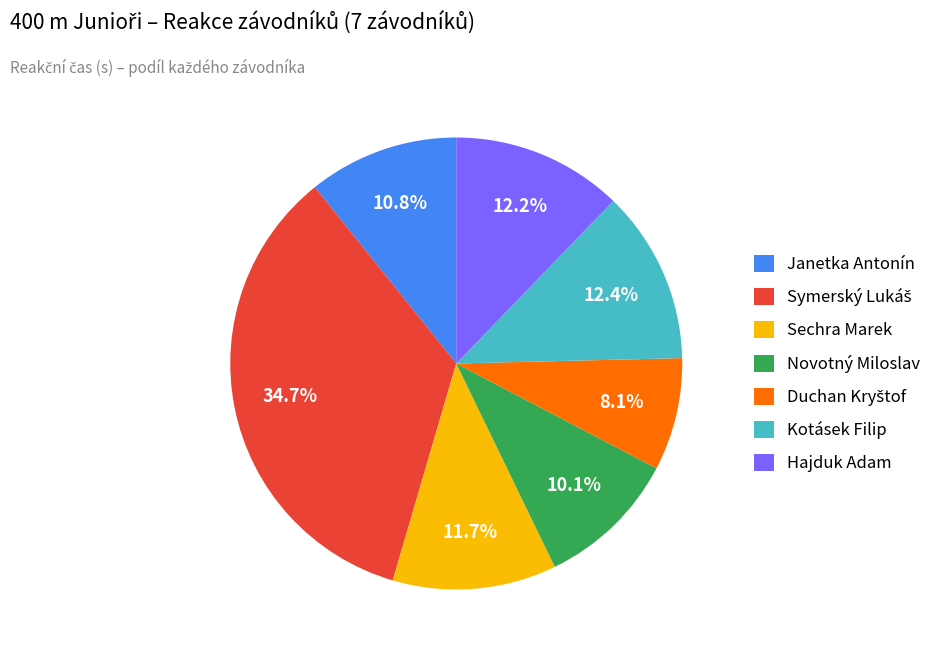

Does any single category account for the majority?

No